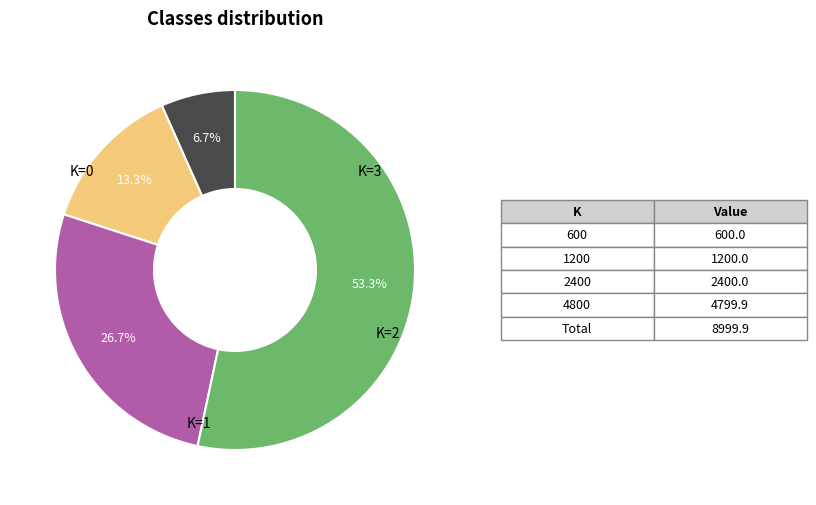

Is there a majority slice in this chart?

Yes